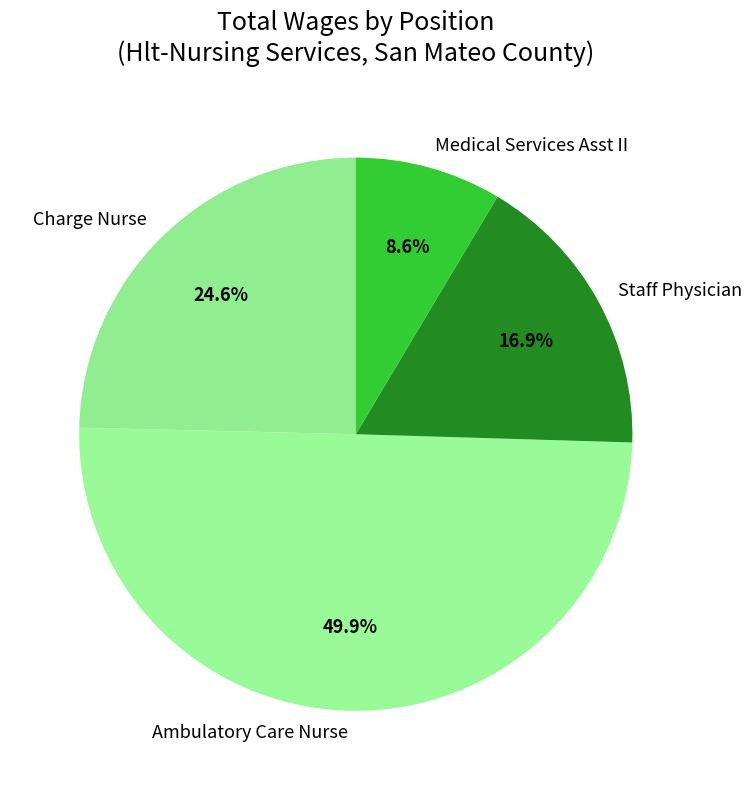

Does Charge Nurse represent more than half of the total?

No